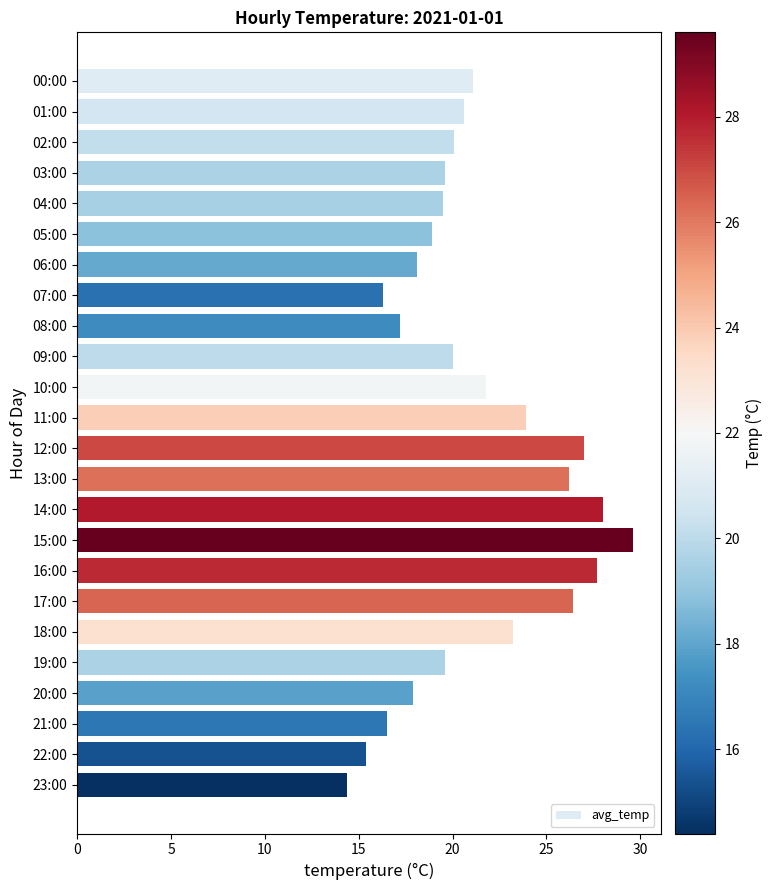

Which label corresponds to the largest value in the chart?

15:00